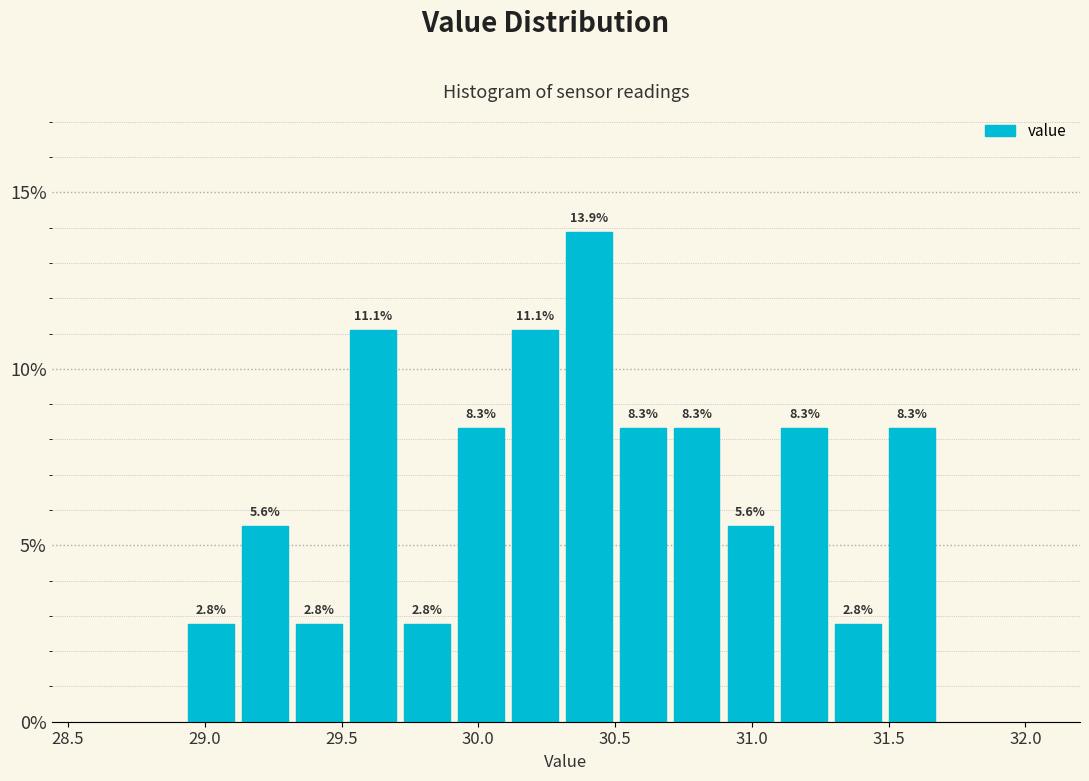

Read against the x-axis, roughly where is the centre of the tallest bar?

30.40